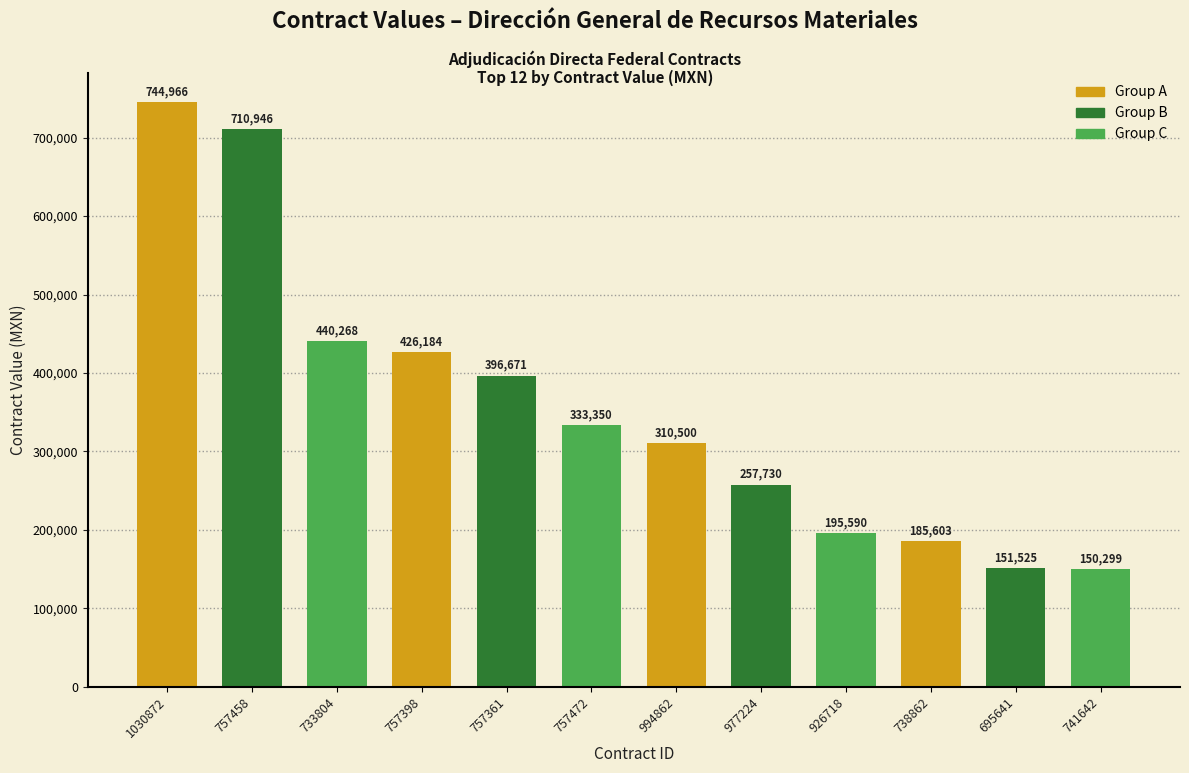

What is the label of the 1st bar from the left?

1030872